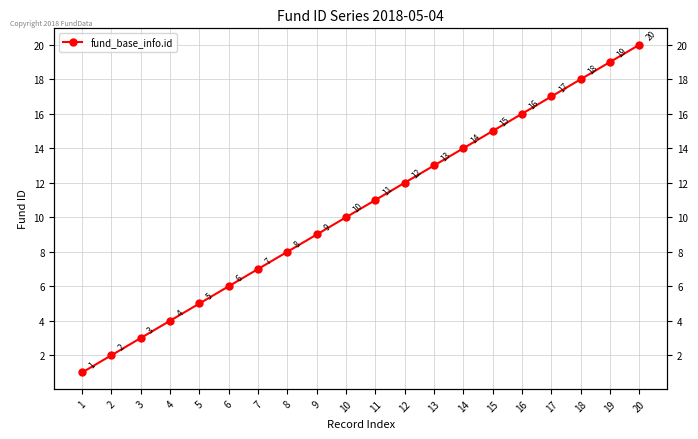

At which category does the chart reach its minimum across all series?

1